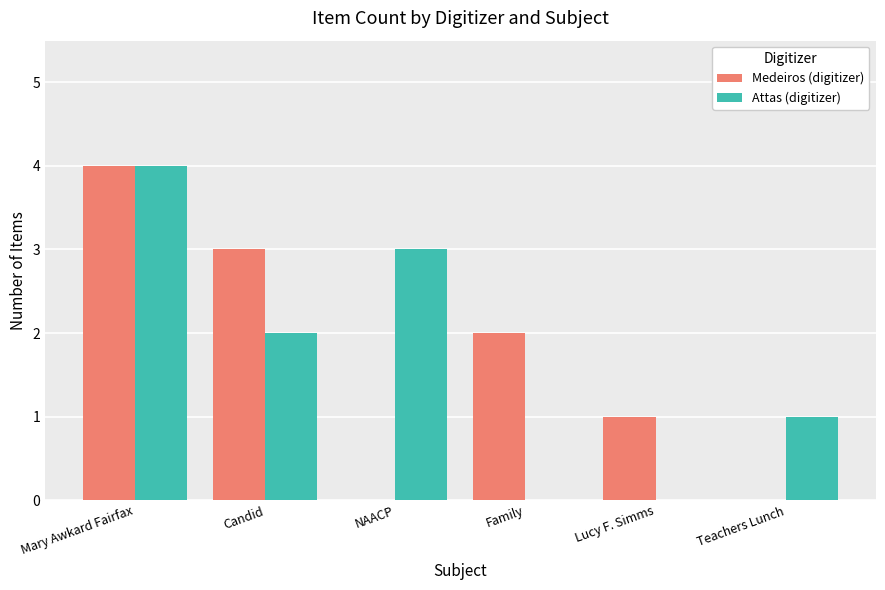

Does the chart contain stacked bars?

No